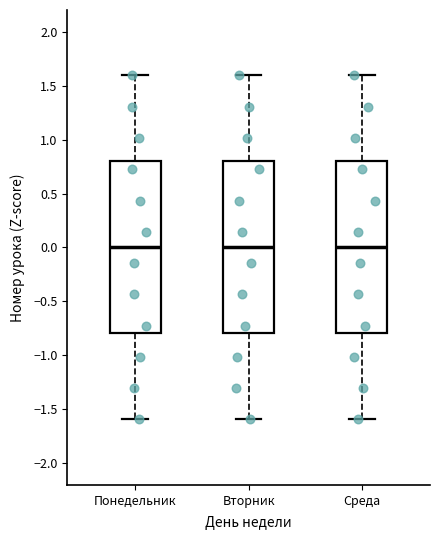

Reading left to right, transcribe this box plot: for each box, give where its median line is, the range the box spans, and where its two whiskers end, as read against the y-axis. The values are not printed on the chart, so give them approximately, as read against the axis.

Понедельник: median 0.0, box -0.8 to 0.8, whiskers -1.6 to 1.6
Вторник: median 0.0, box -0.8 to 0.8, whiskers -1.6 to 1.6
Среда: median 0.0, box -0.8 to 0.8, whiskers -1.6 to 1.6